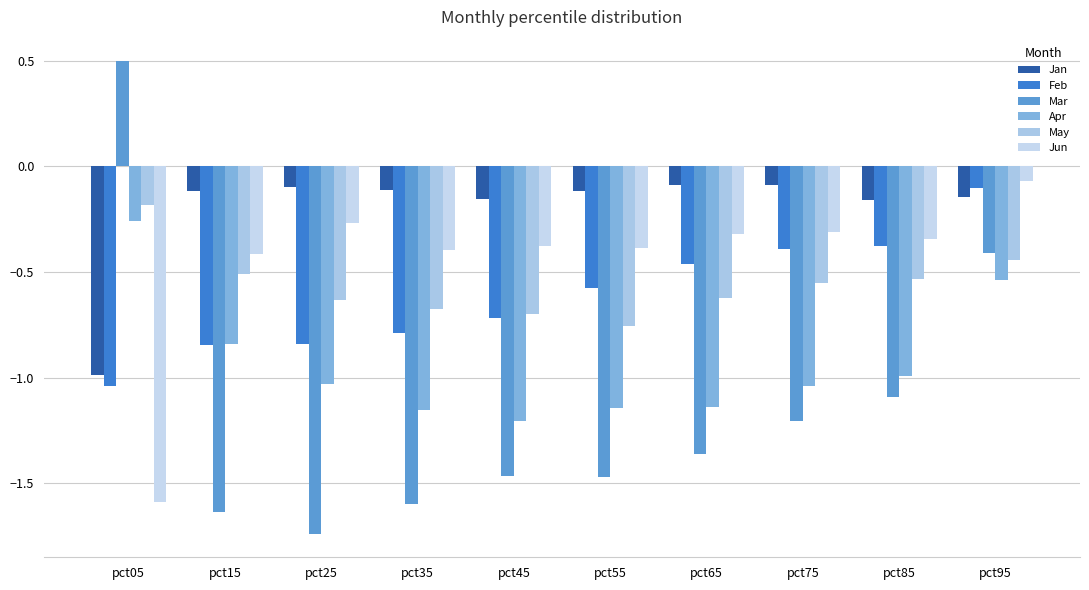

What is the value of the May bar at the 6th from the left?

-0.8